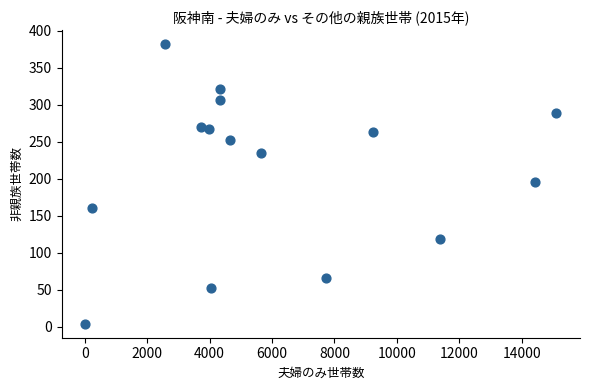

What is the range of X values (max minus min)?

15108